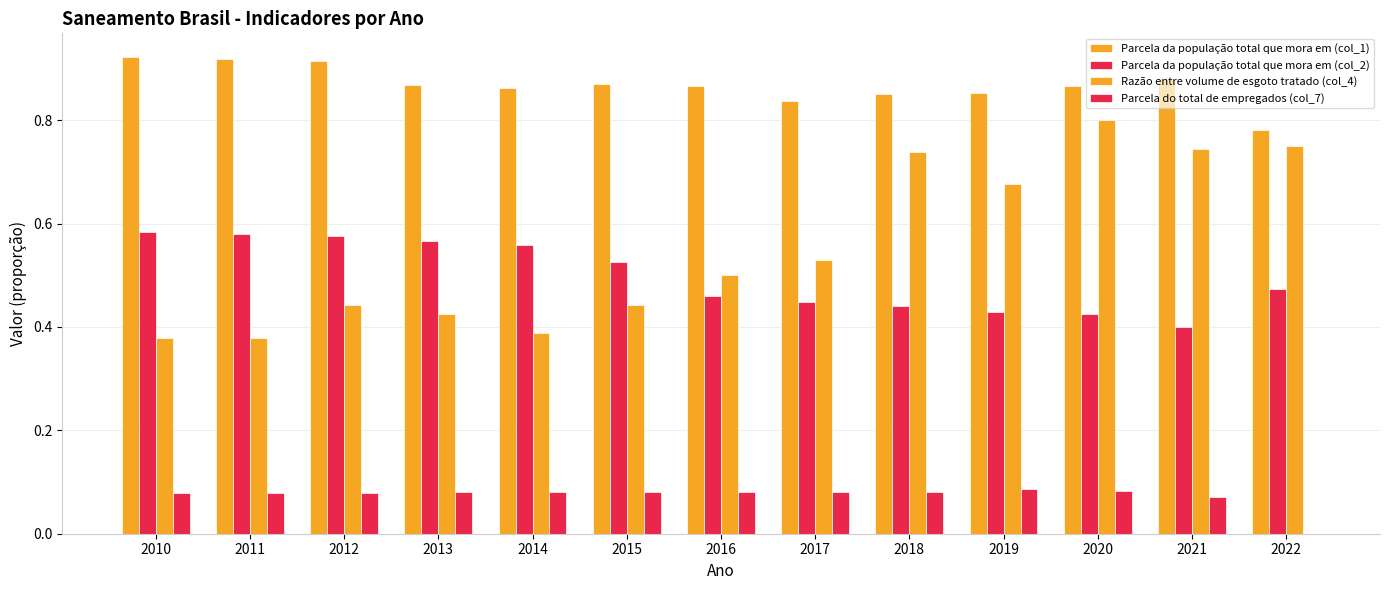

Reading left to right, transcribe all the data shown in this chart.

Parcela da população total que mora em (col_1): 0.9	0.9	0.9	0.9	0.9	0.9	0.9	0.8	0.8	0.9	0.9	0.9	0.8
Parcela da população total que mora em (col_2): 0.6	0.6	0.6	0.6	0.6	0.5	0.5	0.4	0.4	0.4	0.4	0.4	0.5
Razão entre volume de esgoto tratado (col_4): 0.4	0.4	0.4	0.4	0.4	0.4	0.5	0.5	0.7	0.7	0.8	0.7	0.8
Parcela do total de empregados (col_7): 0.1	0.1	0.1	0.1	0.1	0.1	0.1	0.1	0.1	0.1	0.1	0.1	0.0